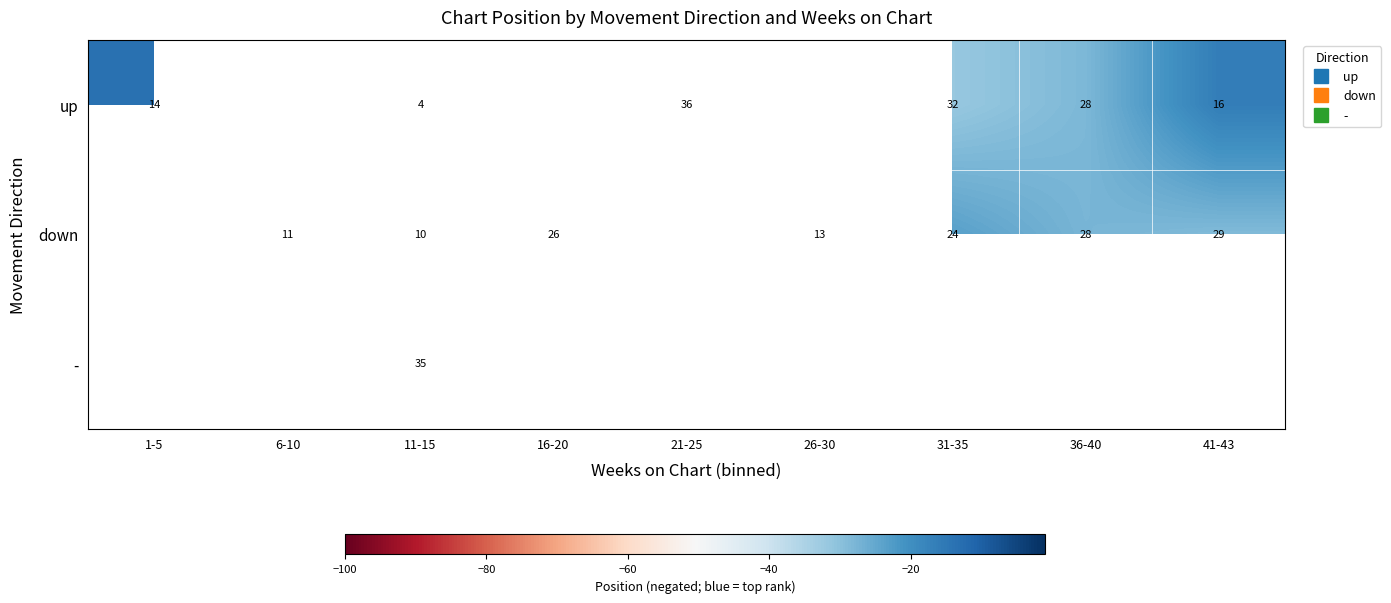

True or false: down has a value of -27.6 at 36-40.

True